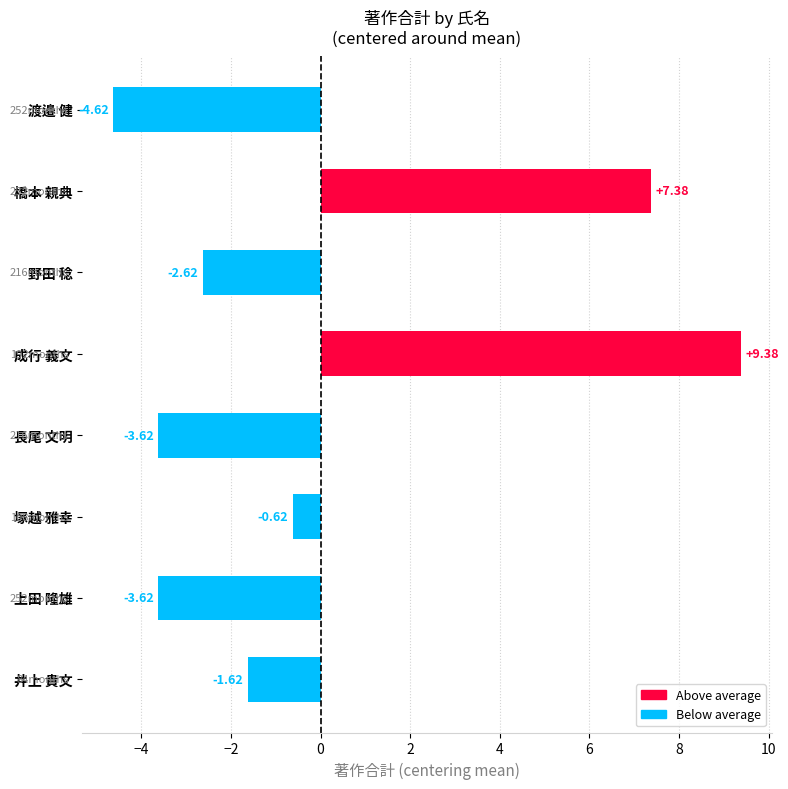

What is the difference between the second highest and minimum values?

12.0